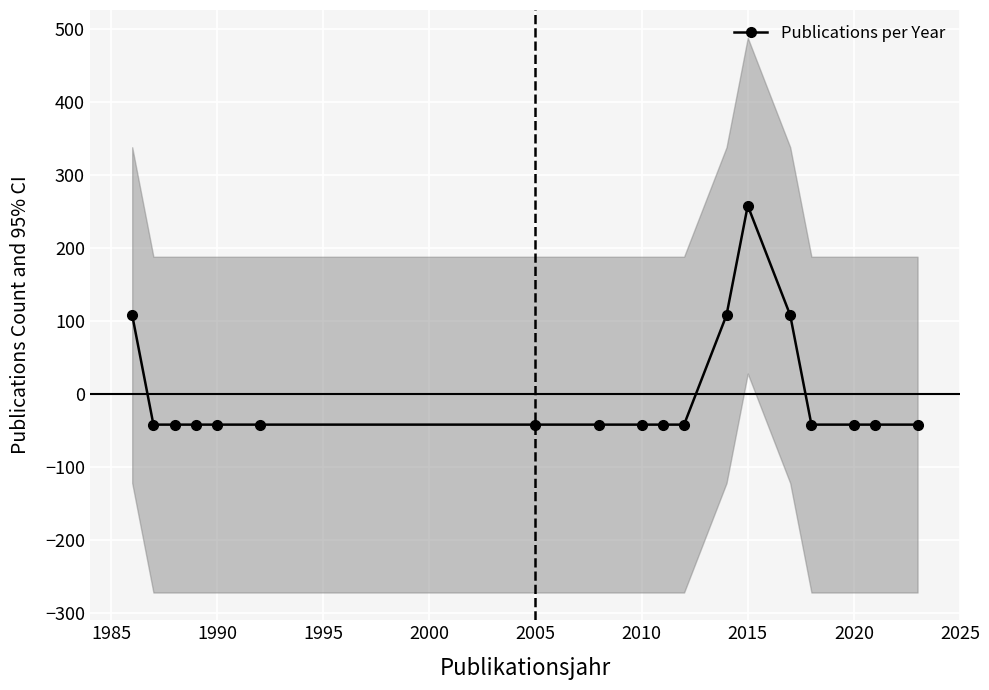

What is the difference between the maximum and second lowest values?

300.0